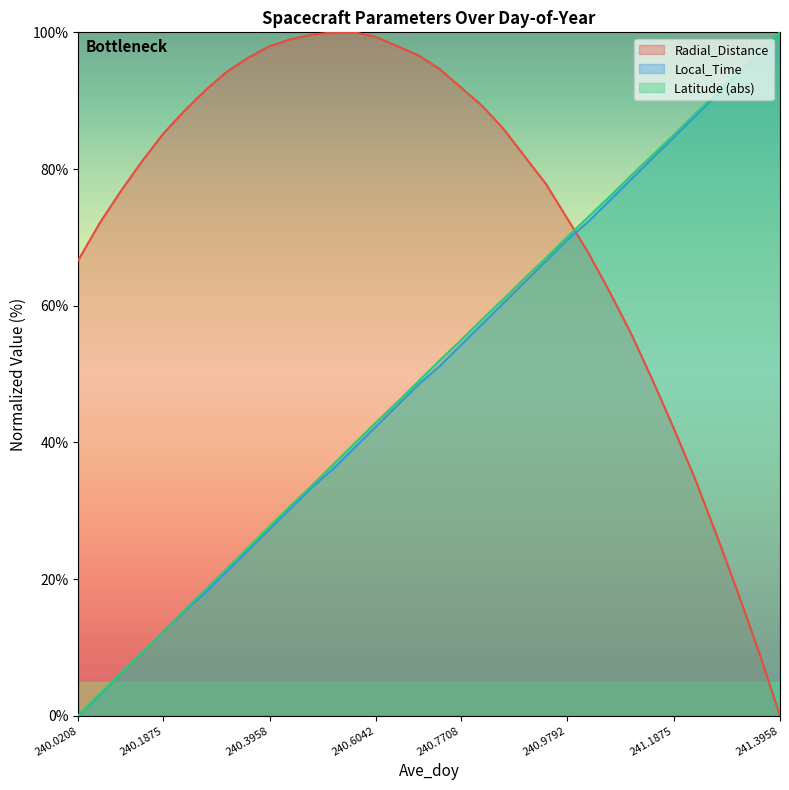

True or false: Local_Time has a value of 18.1 at 240.2708.

True